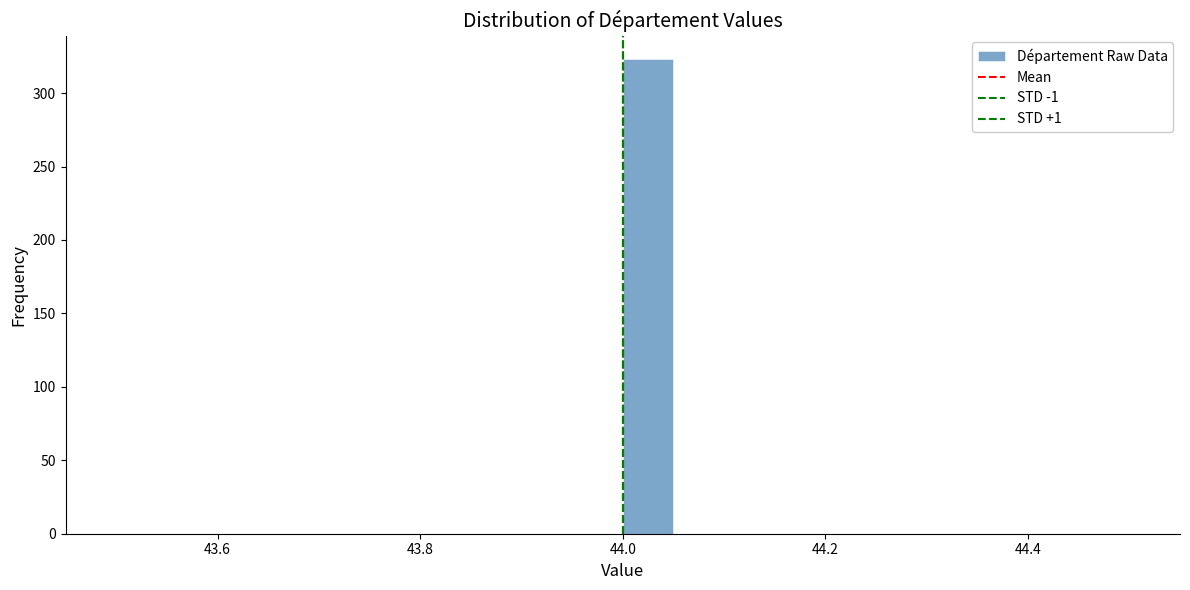

Read against the x-axis, roughly where is the centre of the tallest bar?

44.02